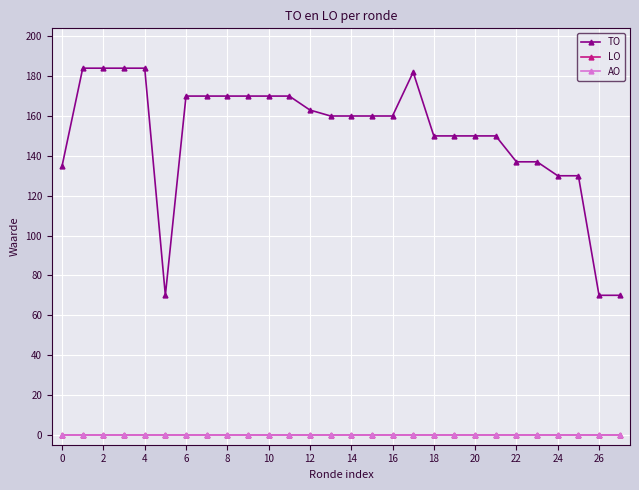

Is this an area chart (filled region under the line)?

No